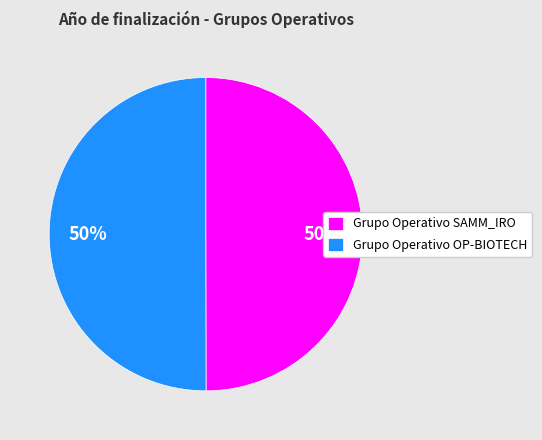

Do Grupo Operativo SAMM_IRO and Grupo Operativo OP-BIOTECH together represent more than half of the pie?

Yes